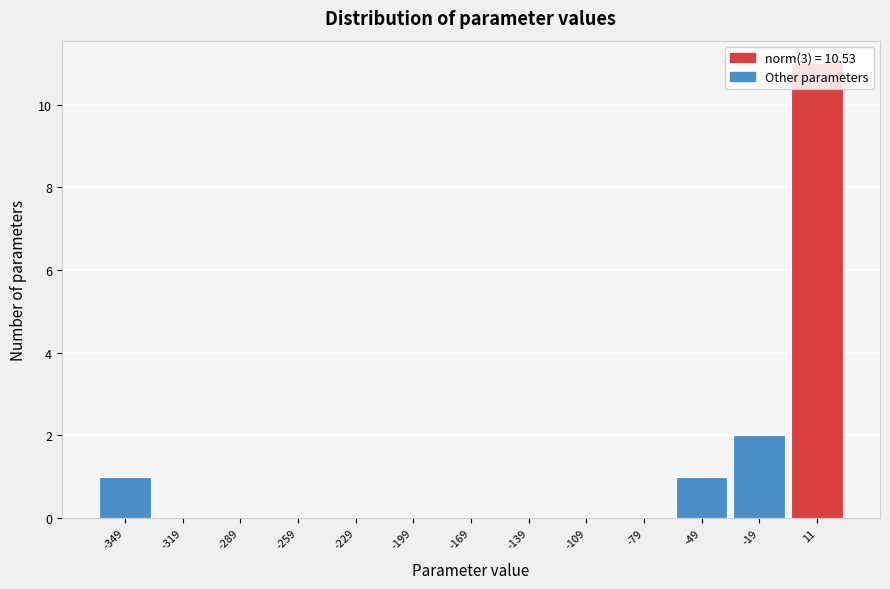

Reading left to right, list every bar in this chart as the range it spans on the x-axis followed by its height. Neither the bar edges nor the heights are printed on the chart, so give them approximately, as read against the axes.

-365 to -335: 1
-335 to -305: 0
-305 to -275: 0
-275 to -245: 0
-245 to -215: 0
-215 to -185: 0
-185 to -155: 0
-155 to -125: 0
-125 to -95: 0
-95 to -65: 0
-65 to -35: 1
-35 to -5: 2
-5 to 25: 11